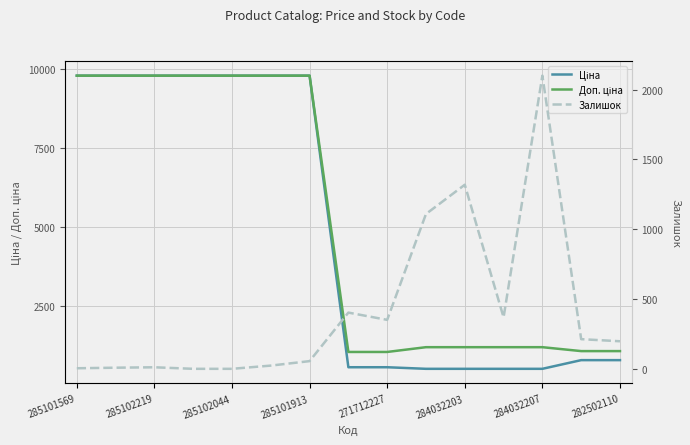

Is the value of Доп. ціна at 14 greater than the value of Ціна at 285101913?

No